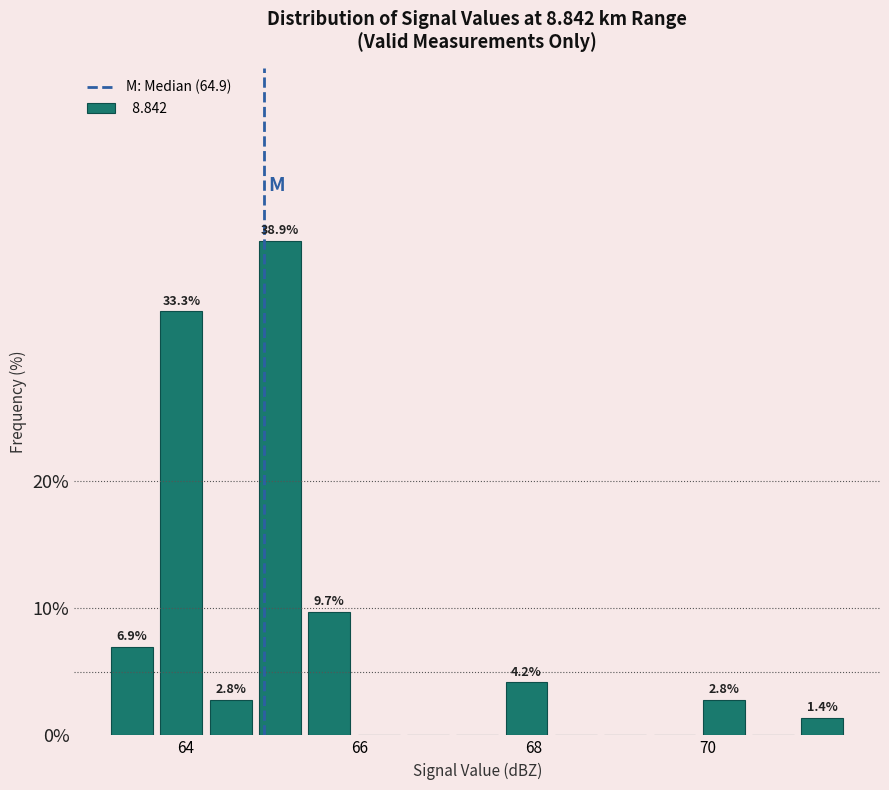

Around what value on the x-axis is the tallest bar? Give the approximate position of its centre, as read against the axis.

65.0